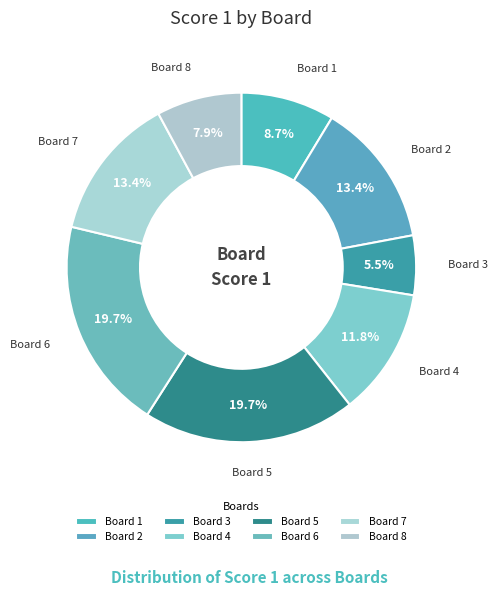

Does Board 6 account for over 50% of the chart?

No